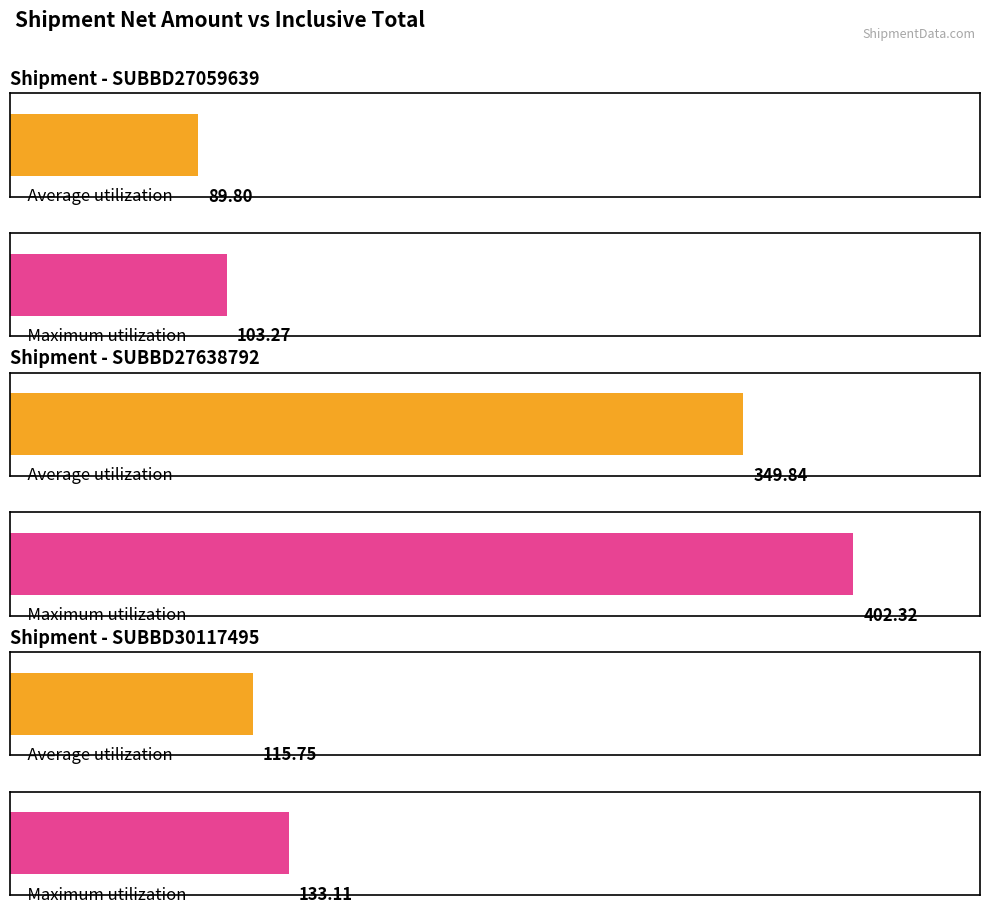

Are the bars grouped side by side (vs. stacked)?

Yes